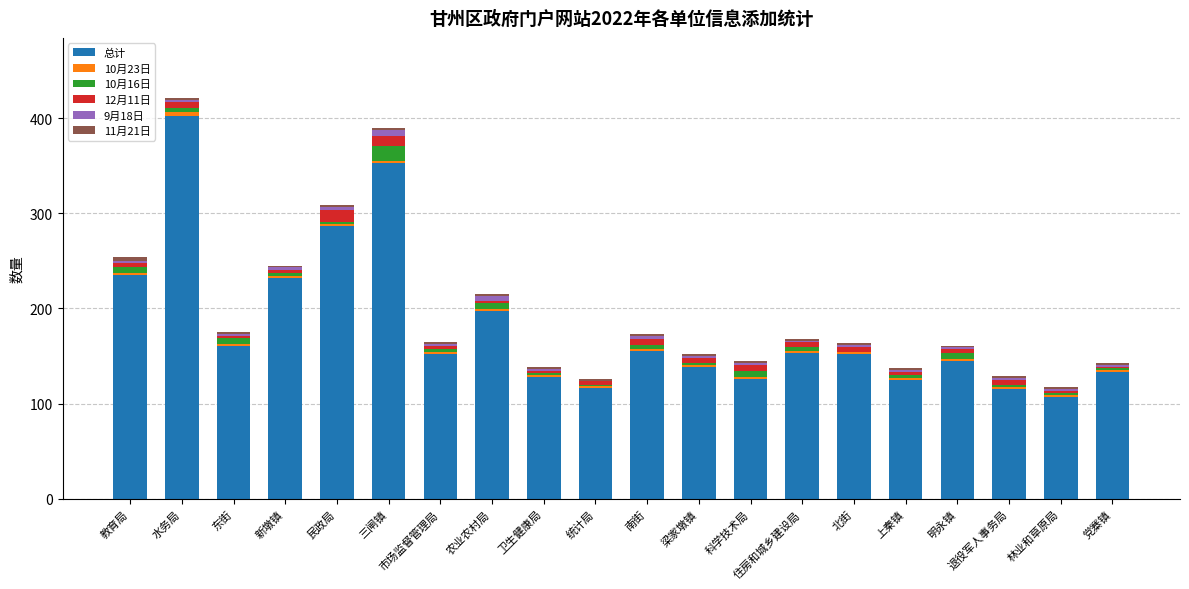

The 总计 series shows 259 at 北街. True or false?

False